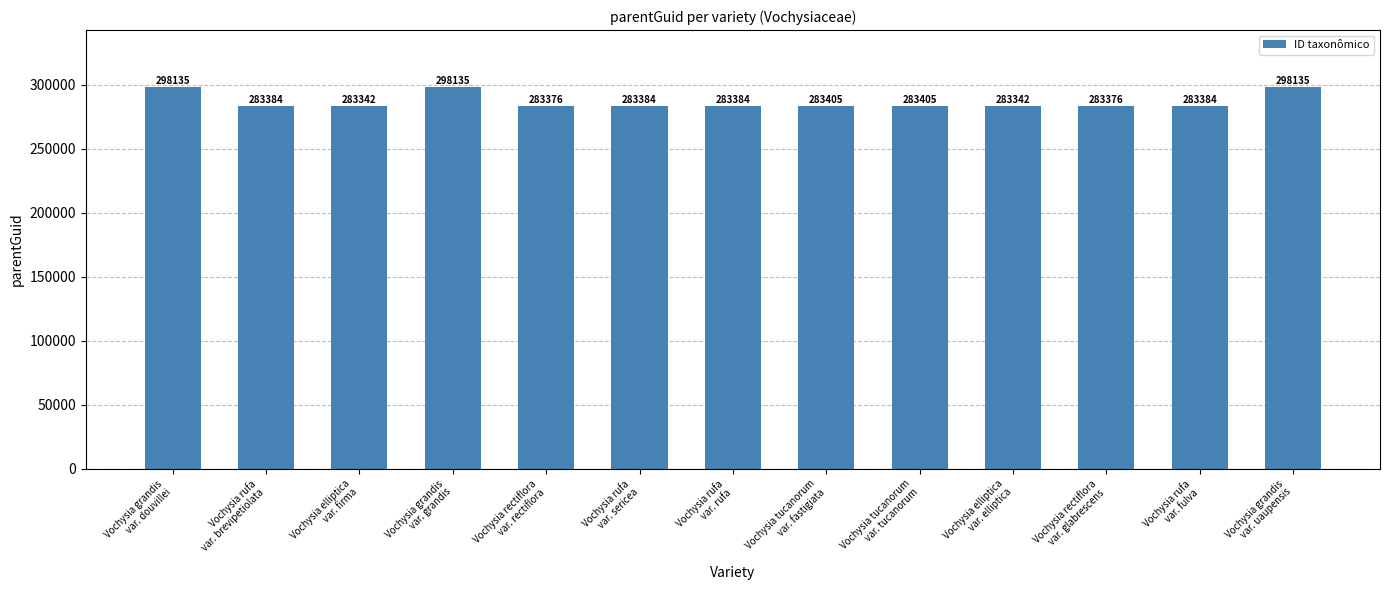

What is the difference between the maximum and second lowest values?

14793